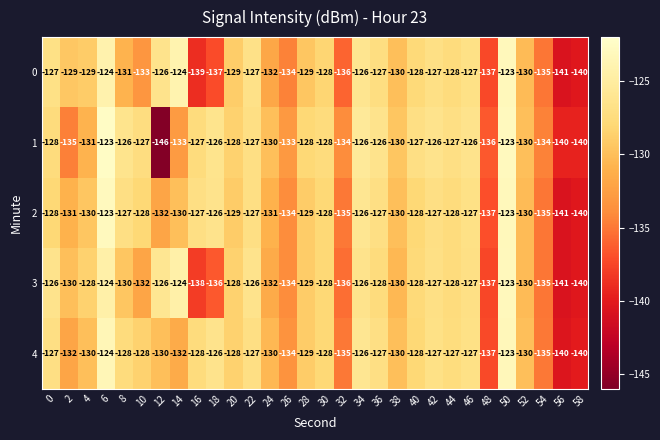

Which series changed the most between 0 and 38?

row_3